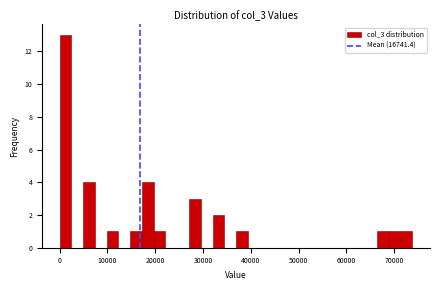

Read against the x-axis, roughly where is the centre of the tallest bar?

1000